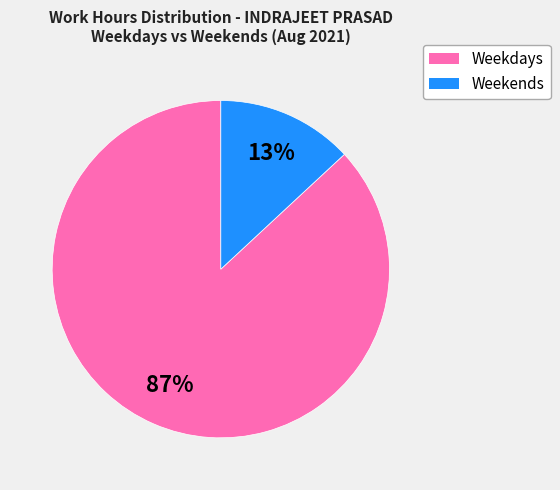

Does any single category account for the majority?

Yes